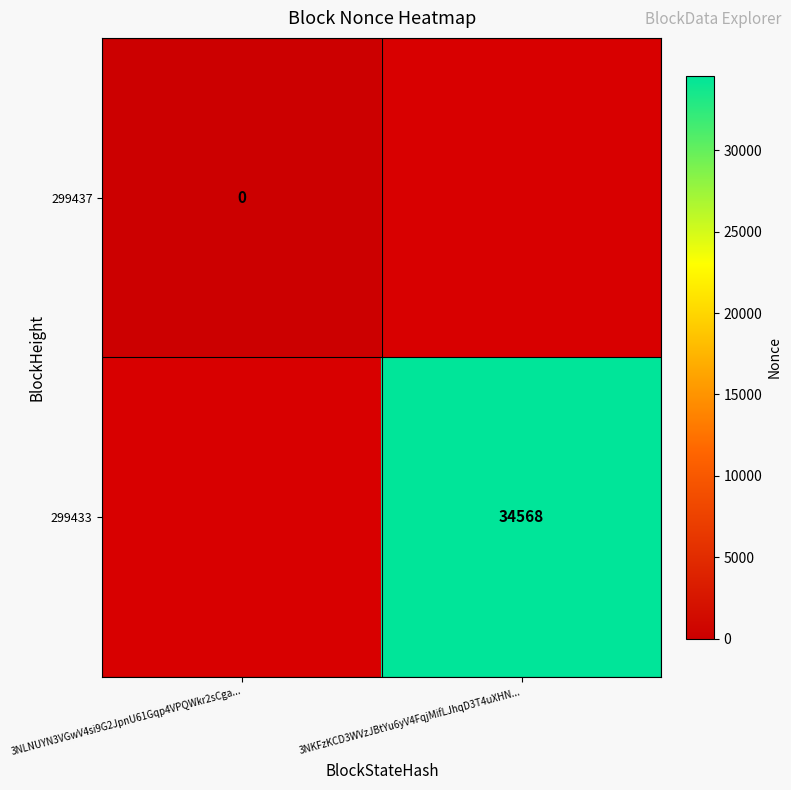

How many series are shown in this chart?

2